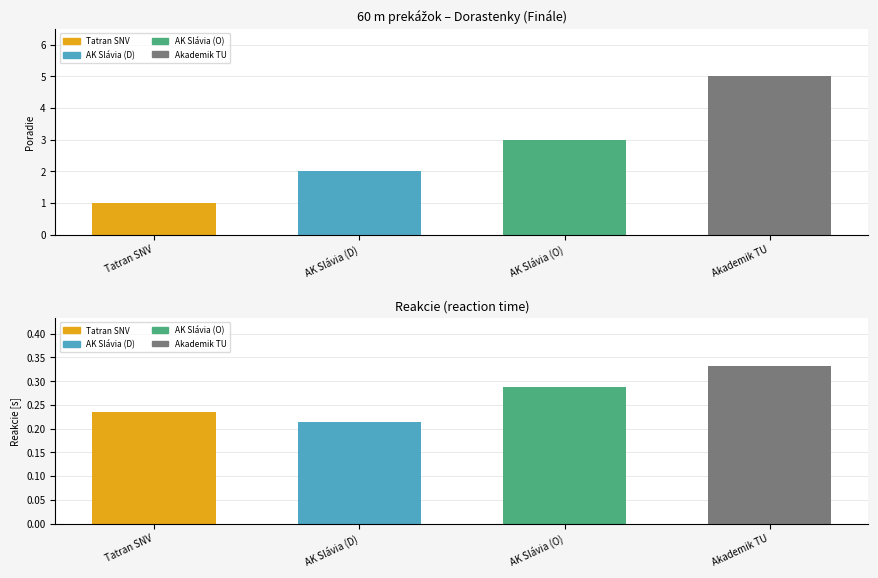

True or false: Reakcie has a value of 0.3 at Akademik TU.

True